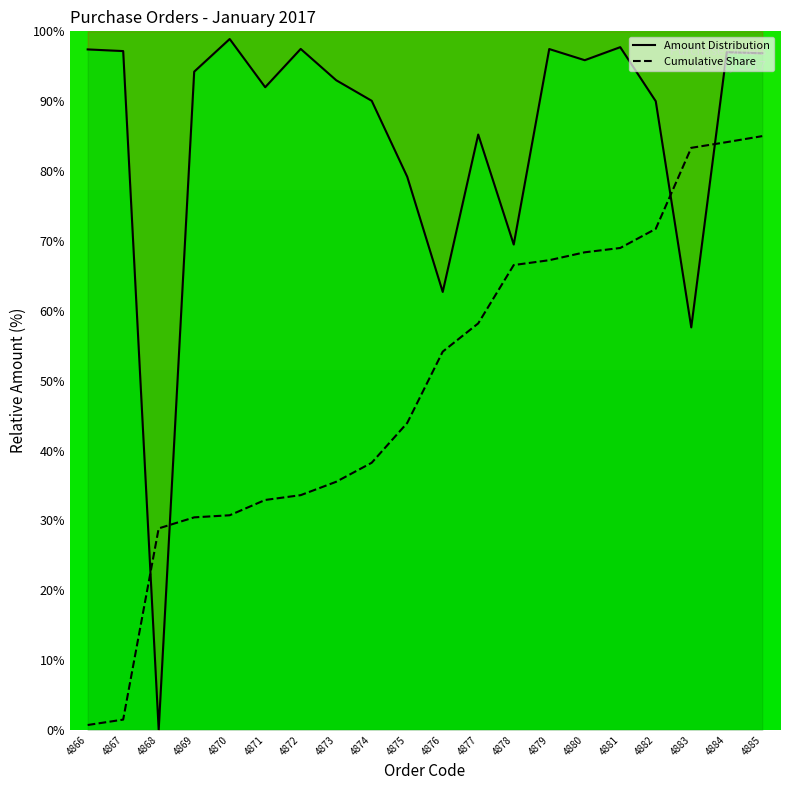

How many categories are shown in the chart?

20